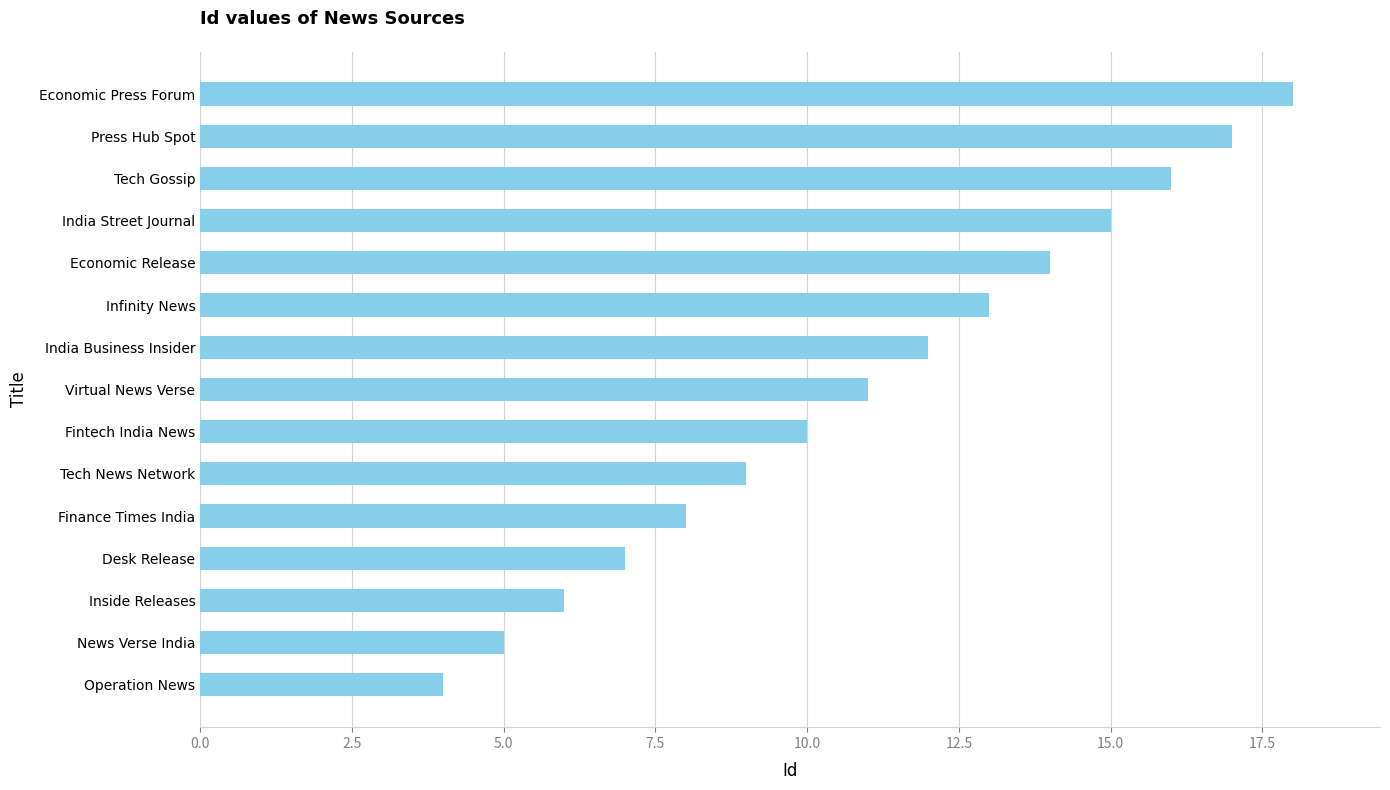

What is the average value?

11